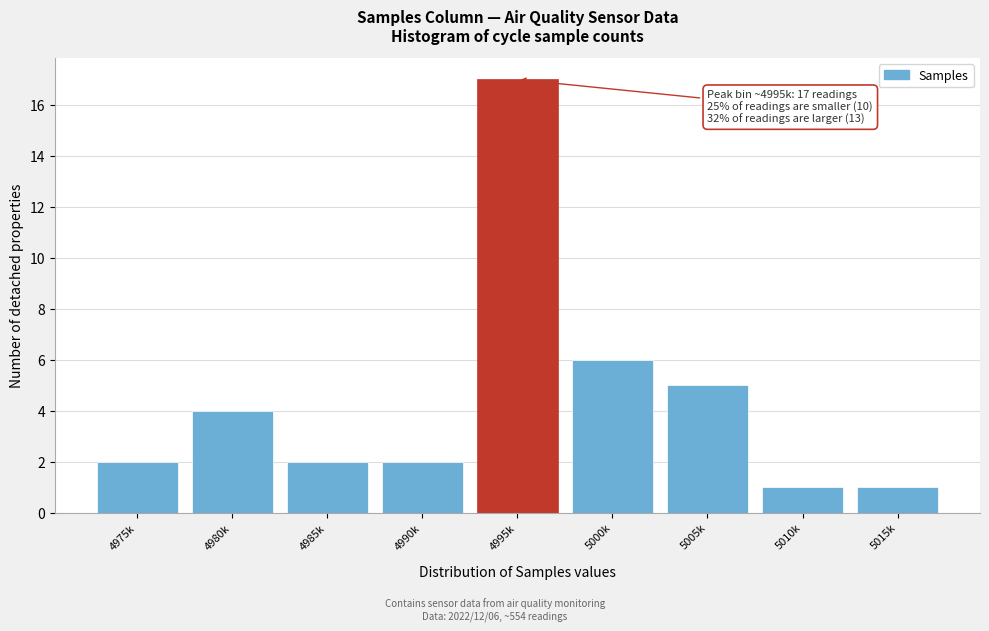

Reading left to right, what are all the values shown in this chart?

4975k=2	4980k=4	4985k=2	4990k=2	4995k=17	5000k=6	5005k=5	5010k=1	5015k=1